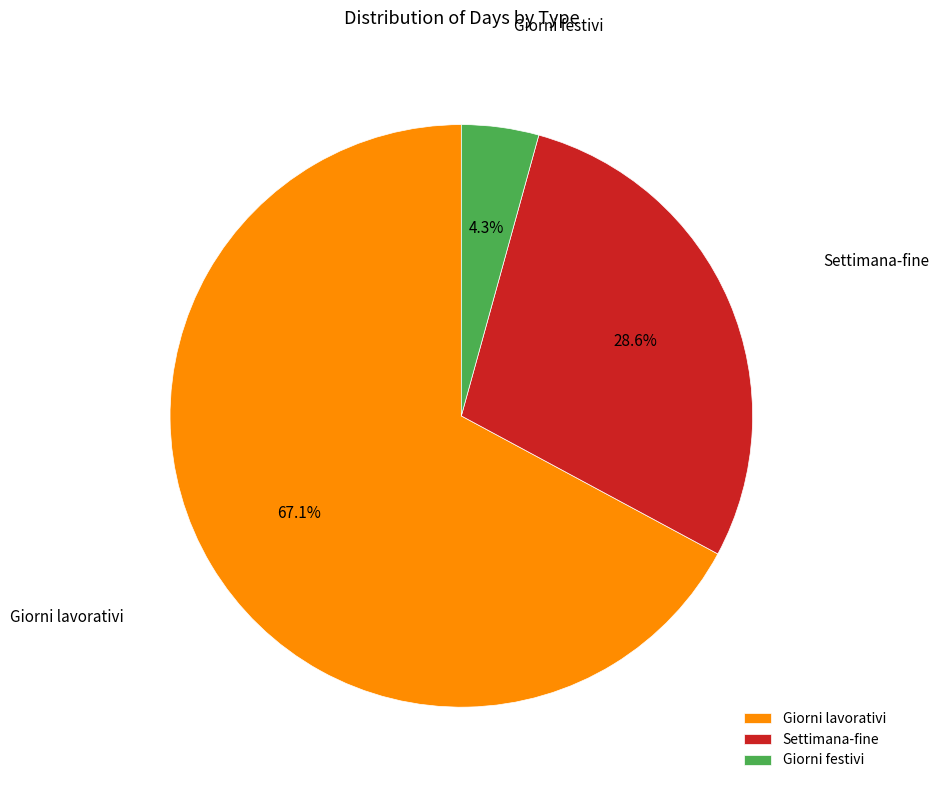

Count the number of slices in the pie.

3